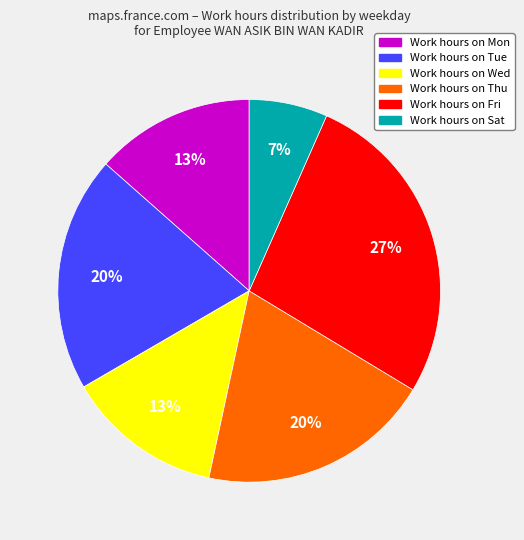

To the nearest percent, what is the difference between the largest and smallest slice percentages?

20%